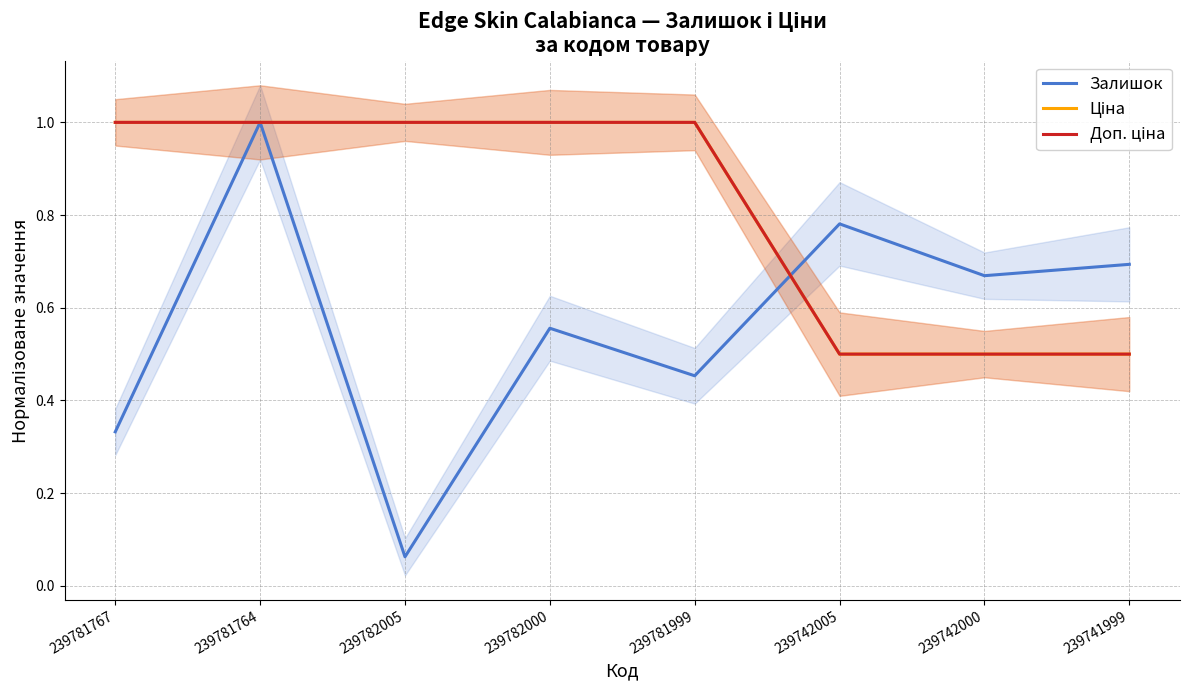

Does the chart display data point markers on the line(s)?

No